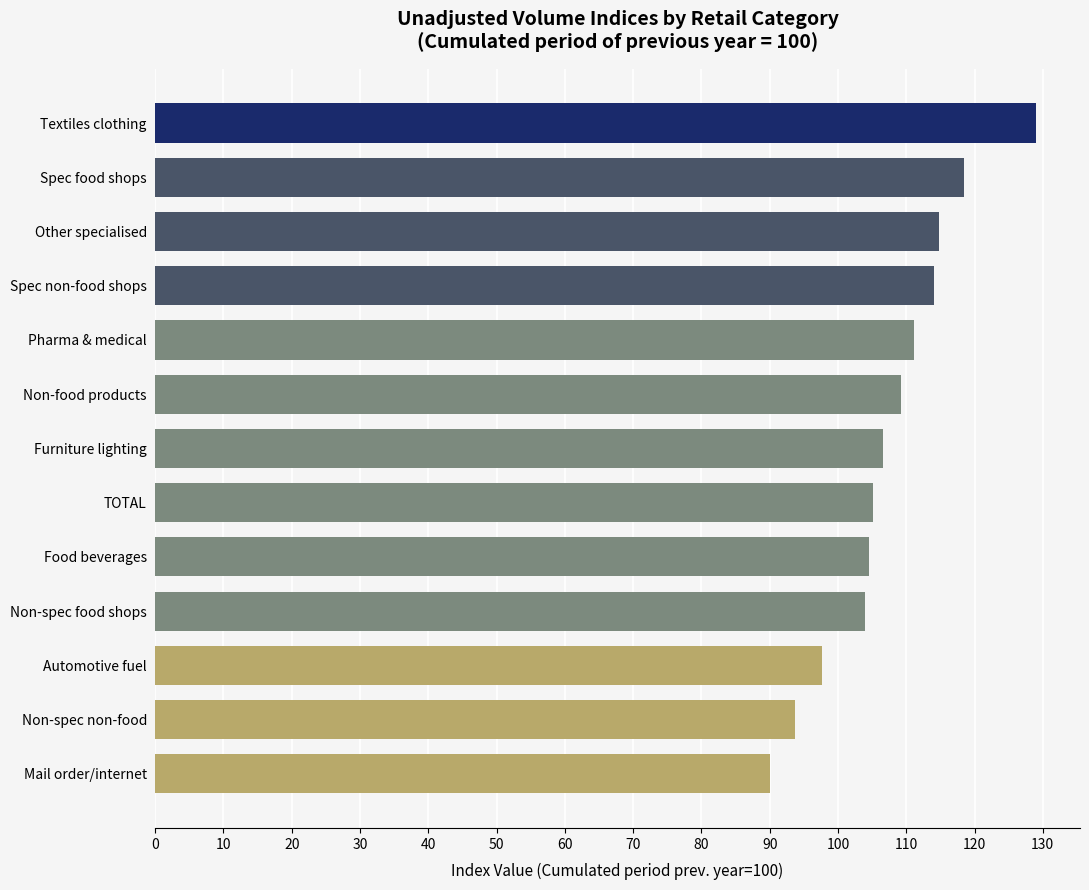

How many series are shown in this chart?

1